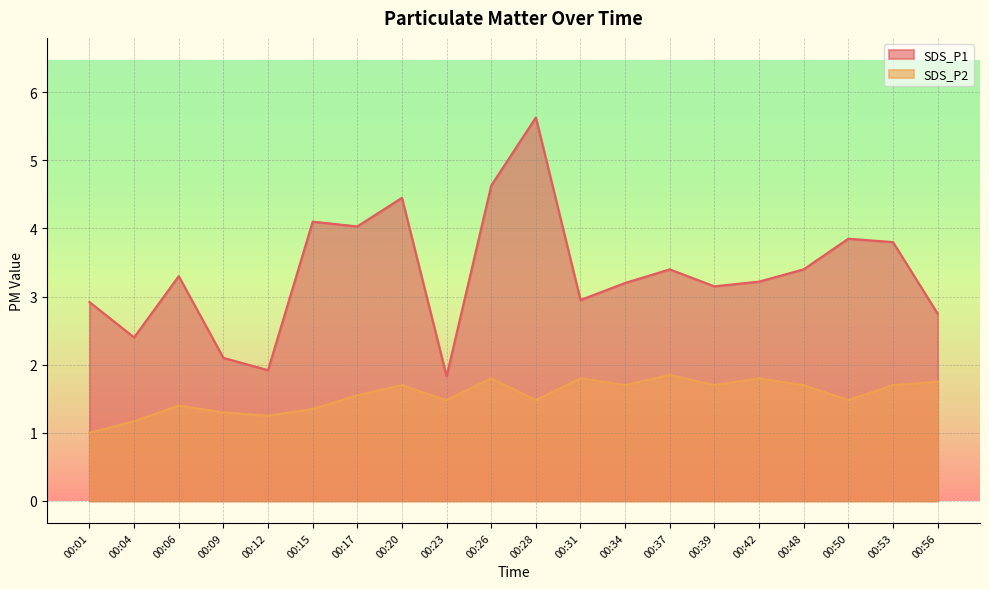

What is the difference between the second highest and minimum values in the SDS_P1 series?

2.8